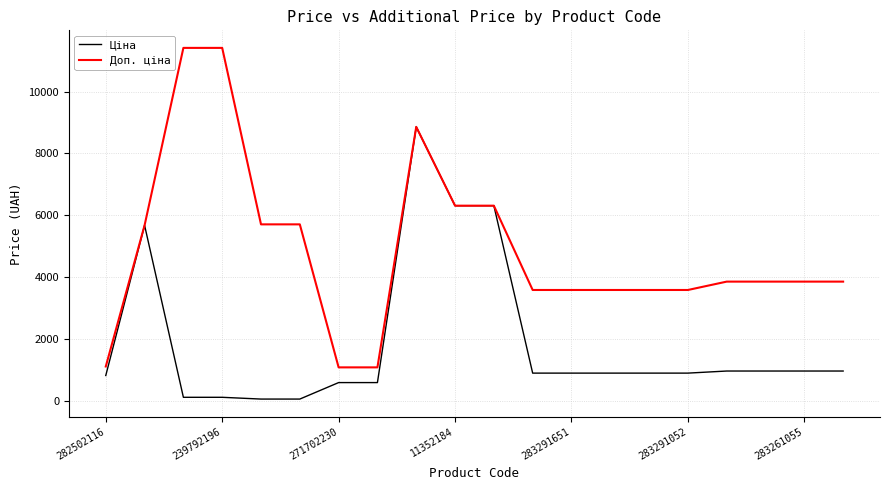

Which series has the widest spread of values?

Доп. ціна